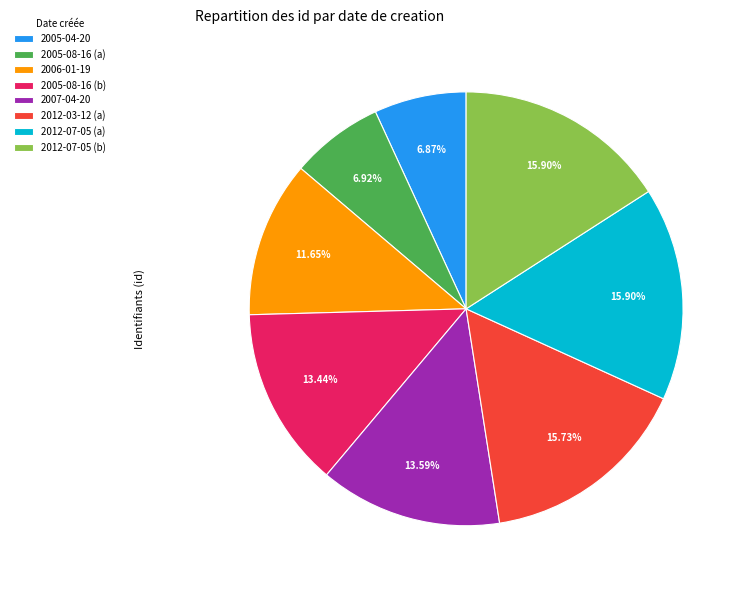

What percentage is the 2005-04-20 slice, to the nearest percent?

7%